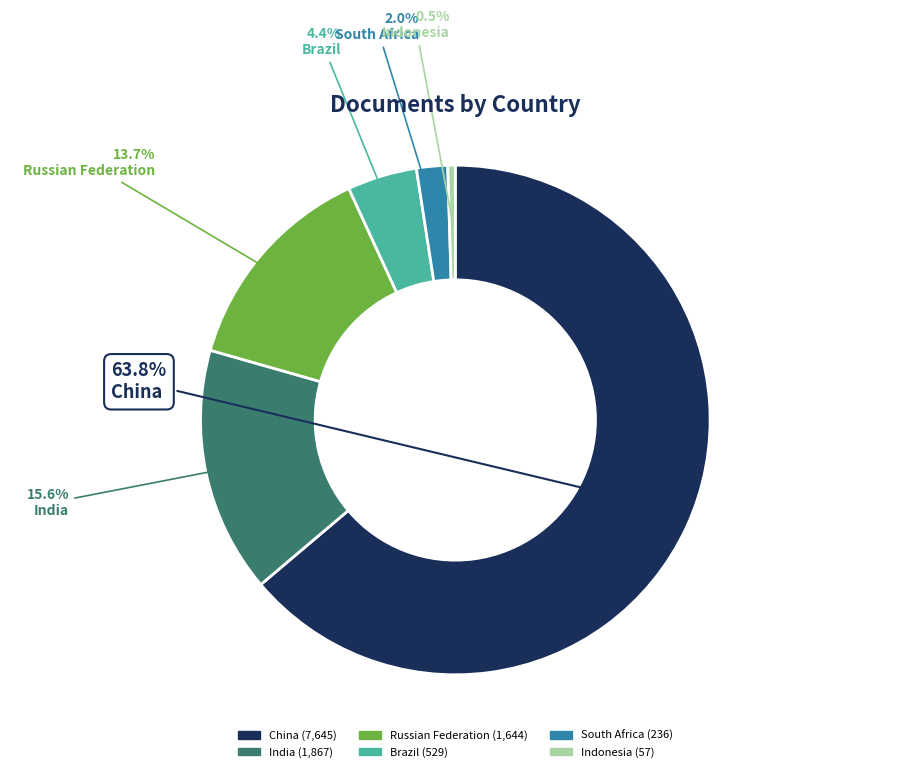

Rank the categories by value from highest to lowest.

China, India, Russian Federation, Brazil, South Africa, Indonesia